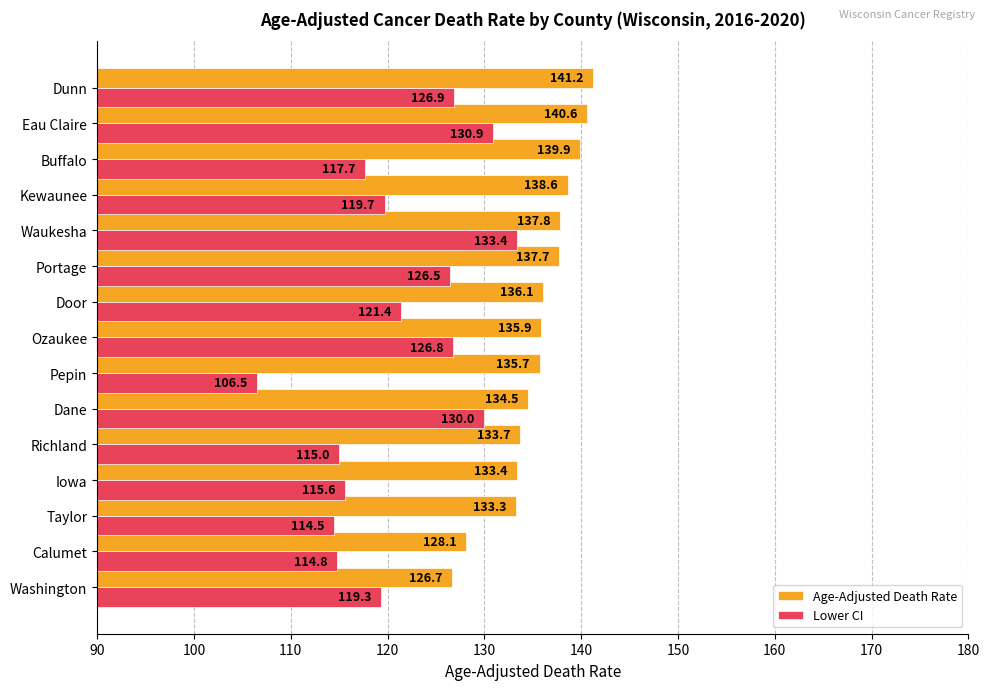

What is the difference between the maximum and minimum values in the Lower CI series?

26.9